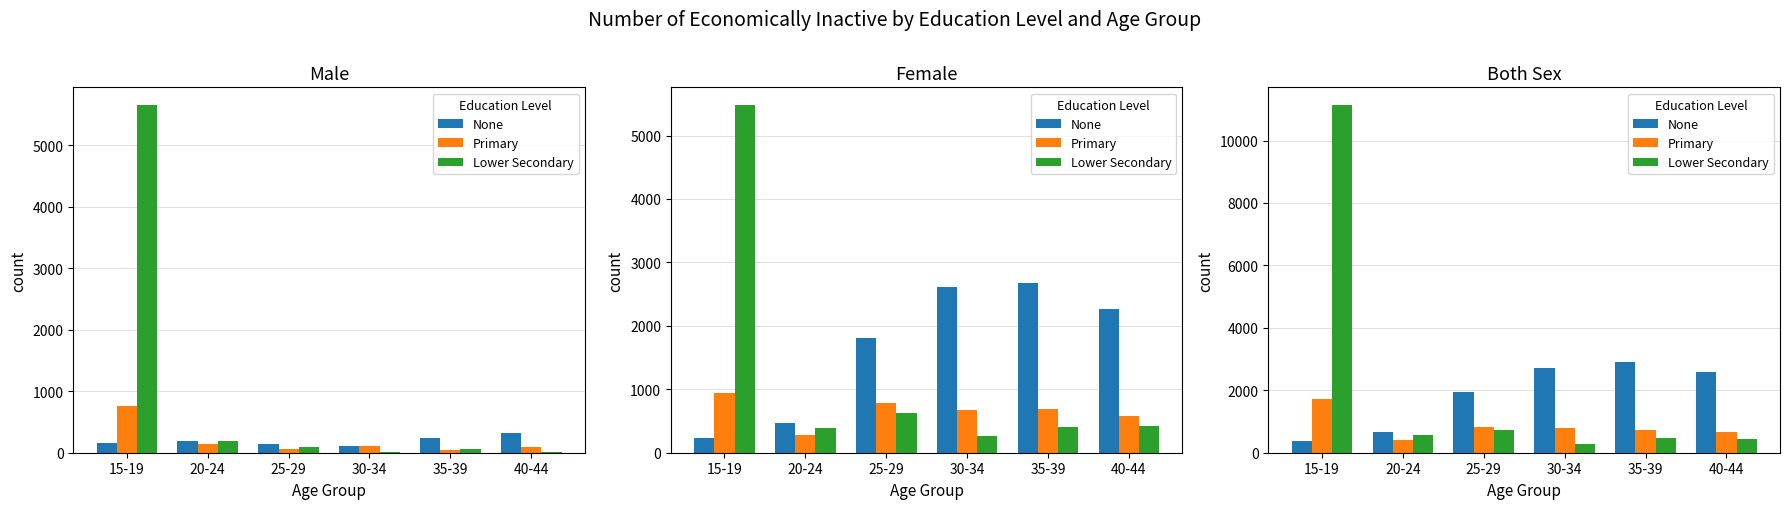

At which label is None closest to 1653?

25-29